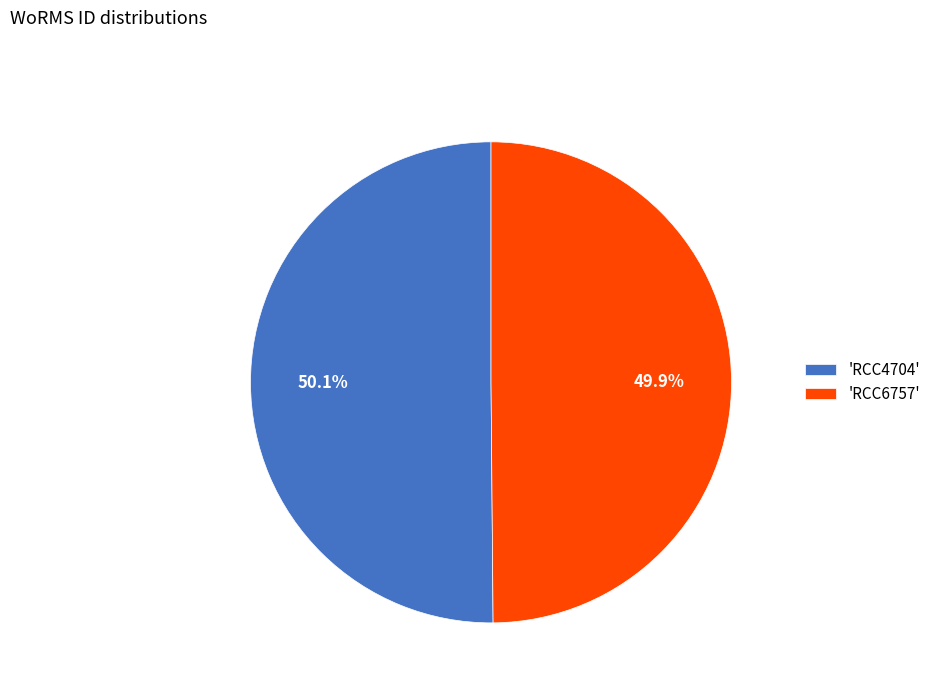

Combined, what portion of the pie is 'RCC4704' and 'RCC6757'?

100.0%